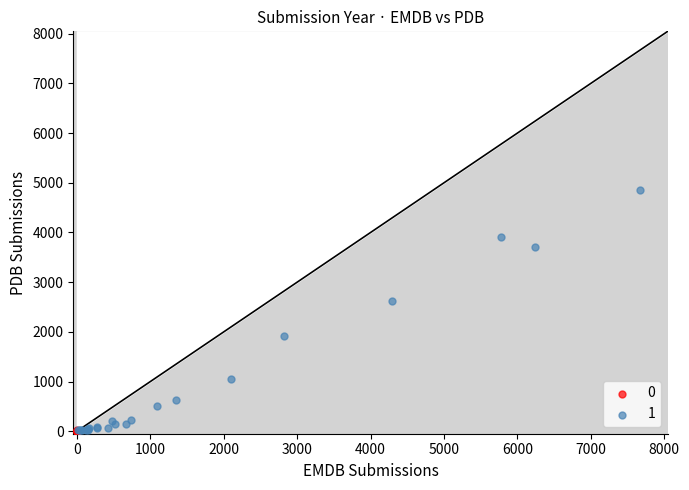

What are all the series names shown in the legend?

0, 1